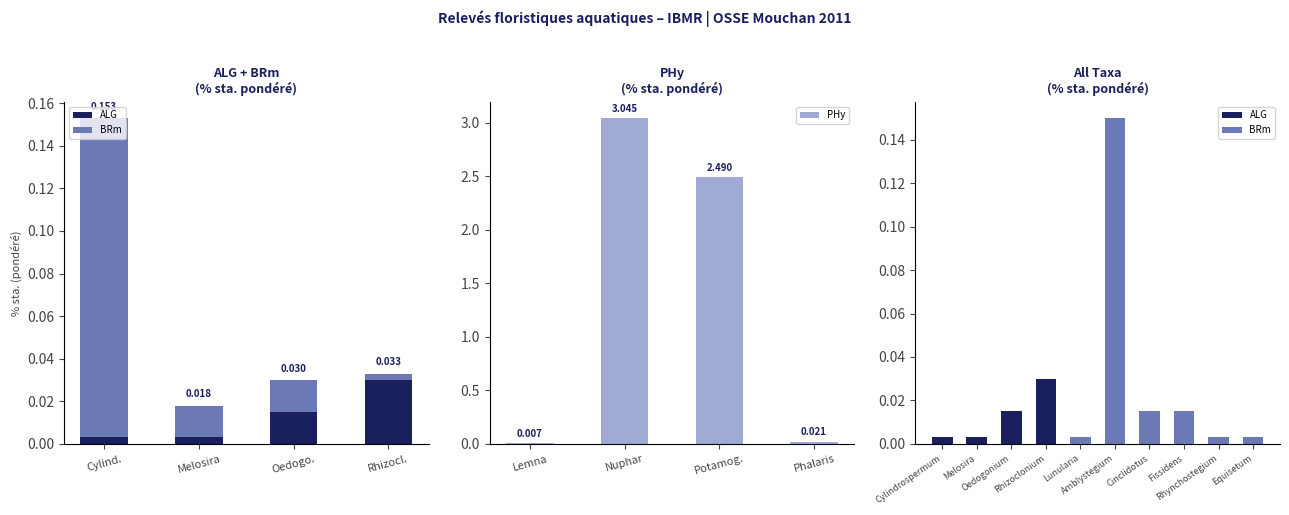

What is the difference between the maximum and minimum values in the PHy series?

3.0